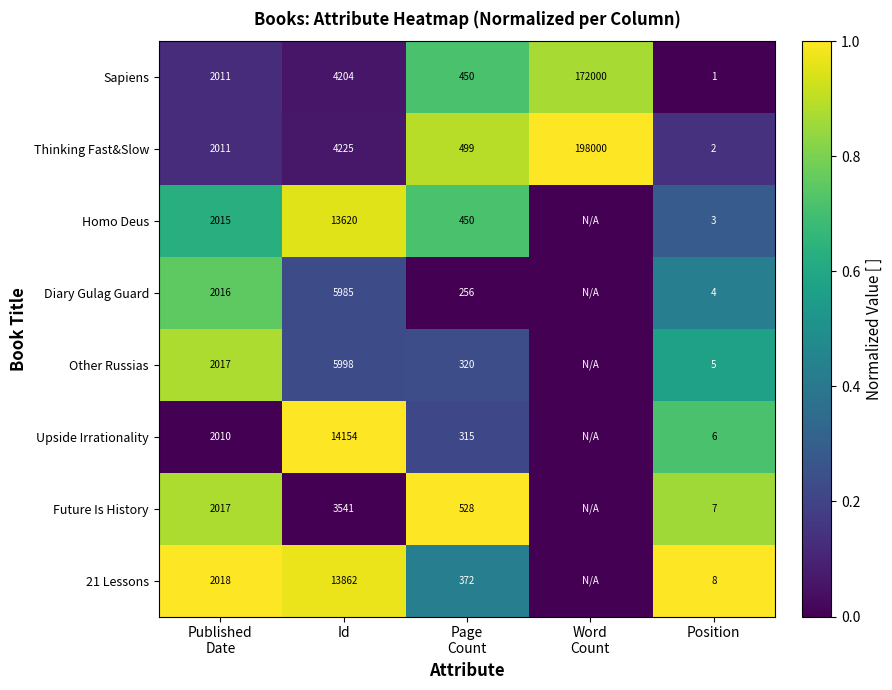

At which label does Sapiens reach its minimum?

Position